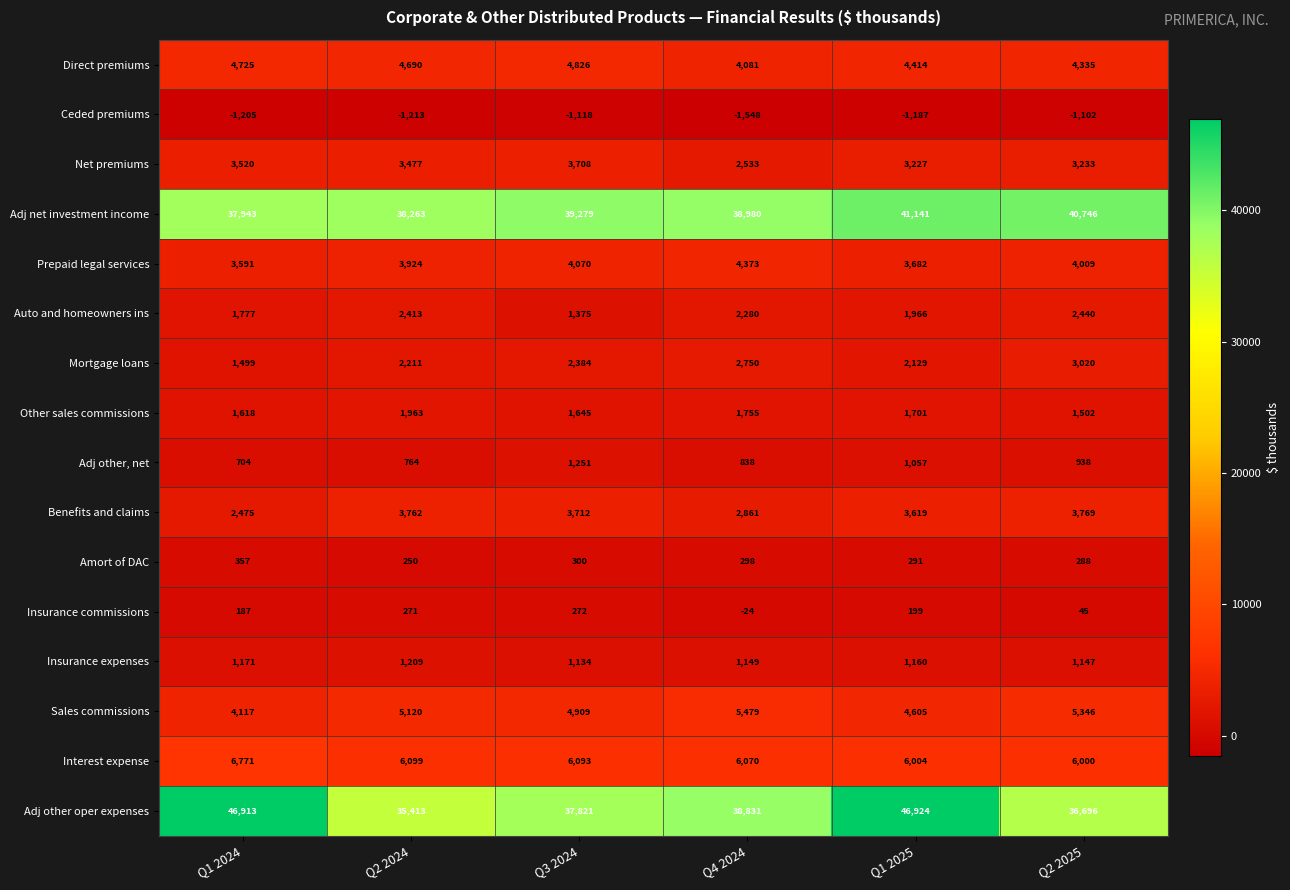

What is the spread (max minus min) of values at Q1 2025?

48111